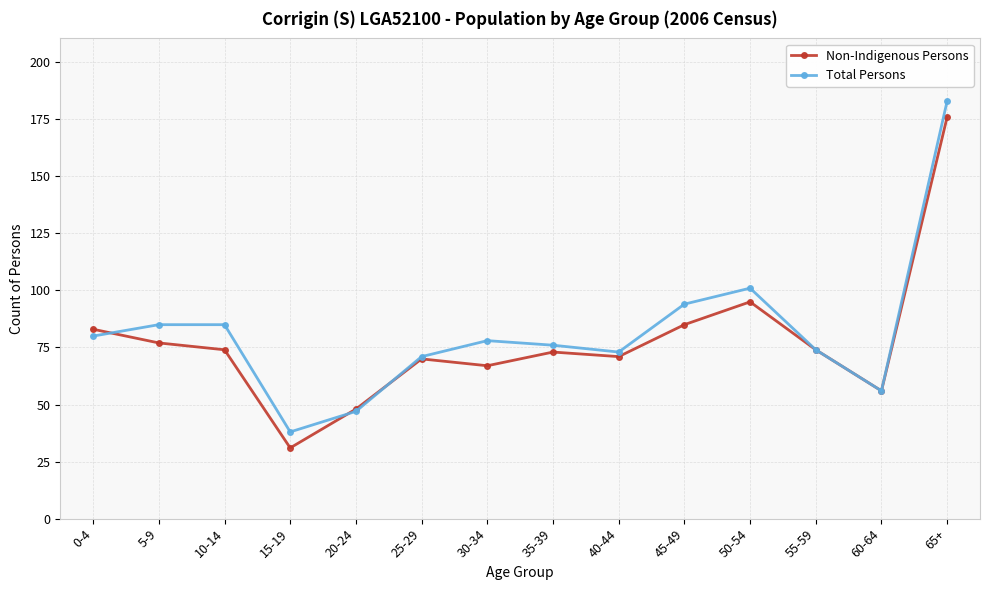

What is the maximum value for Non-Indigenous Persons?

176